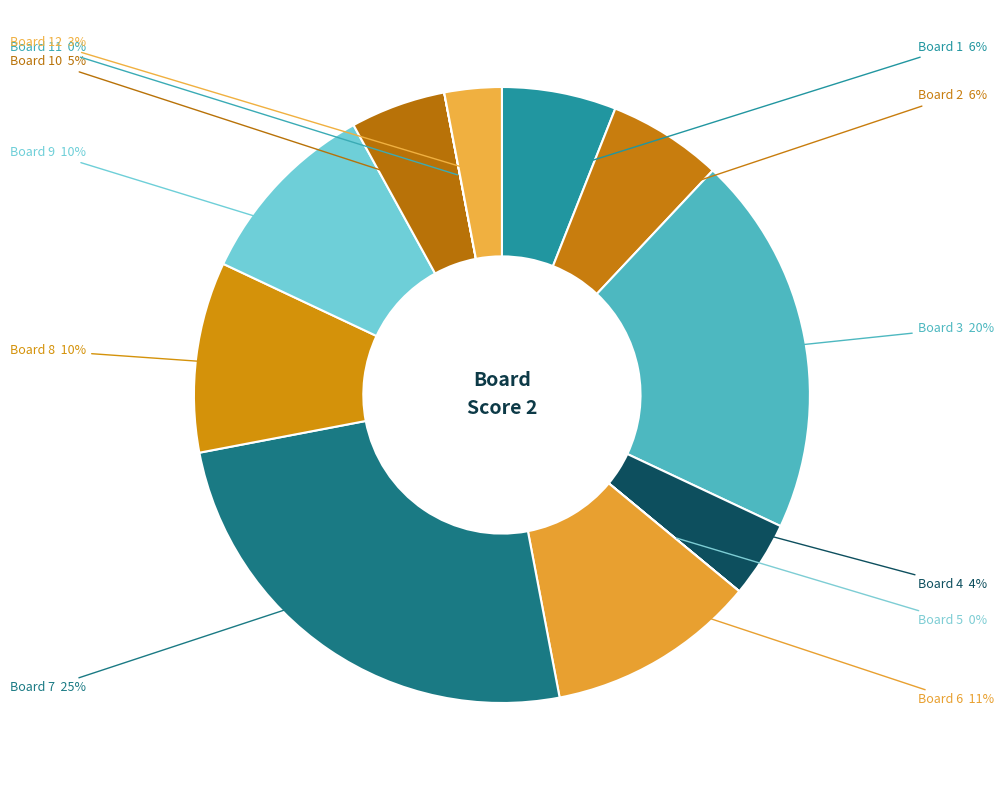

Is there any slice that represents more than half of the pie?

No